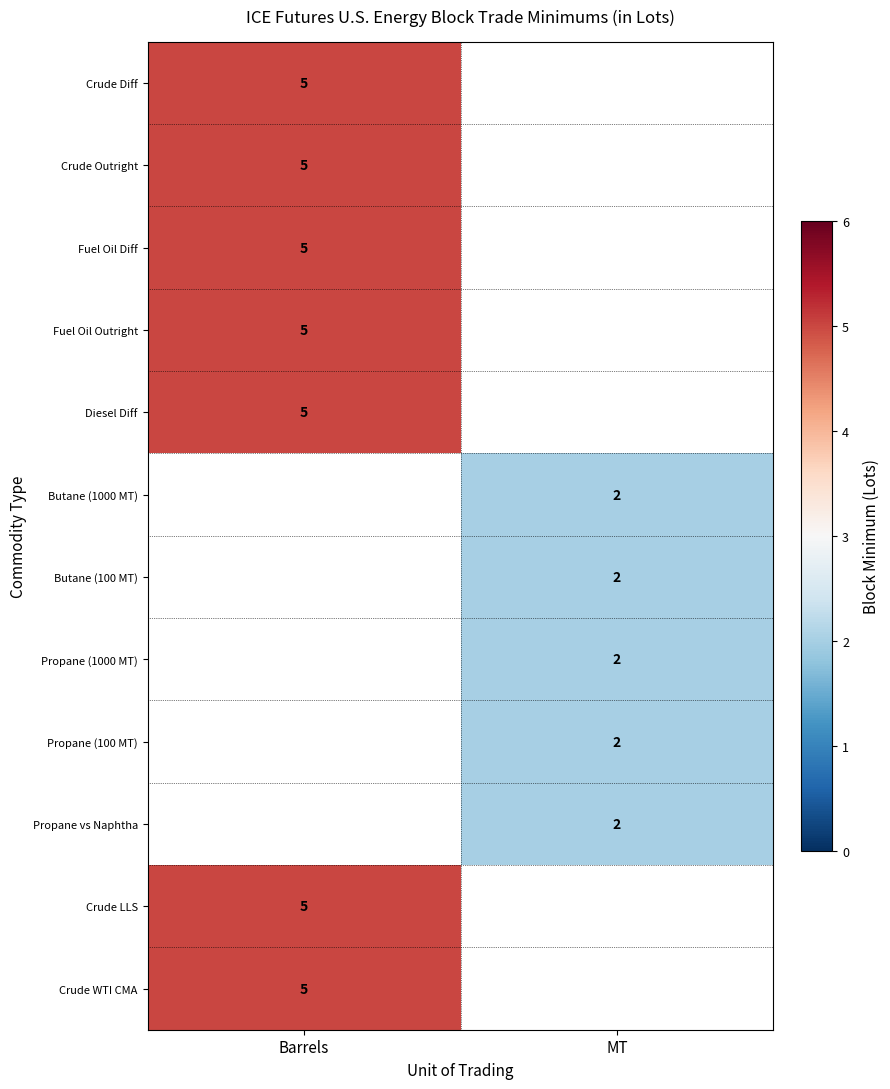

Count the number of data series in this chart.

12